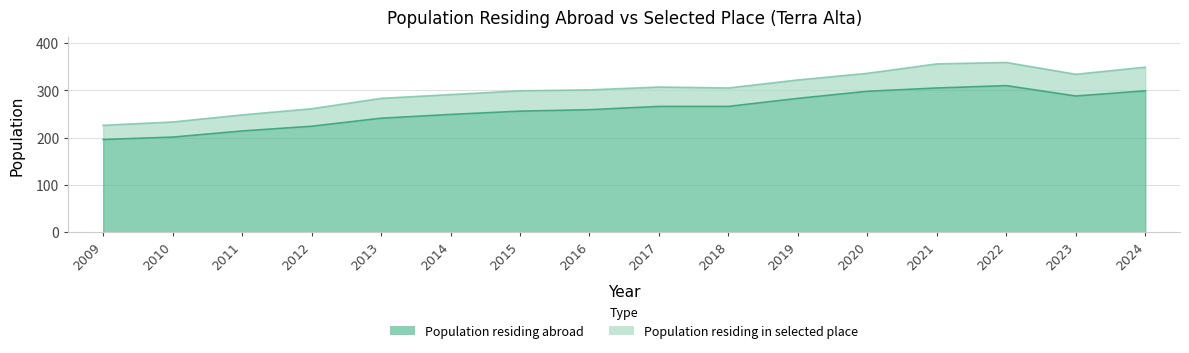

Which has a higher value, 2018 or 2011?

2018